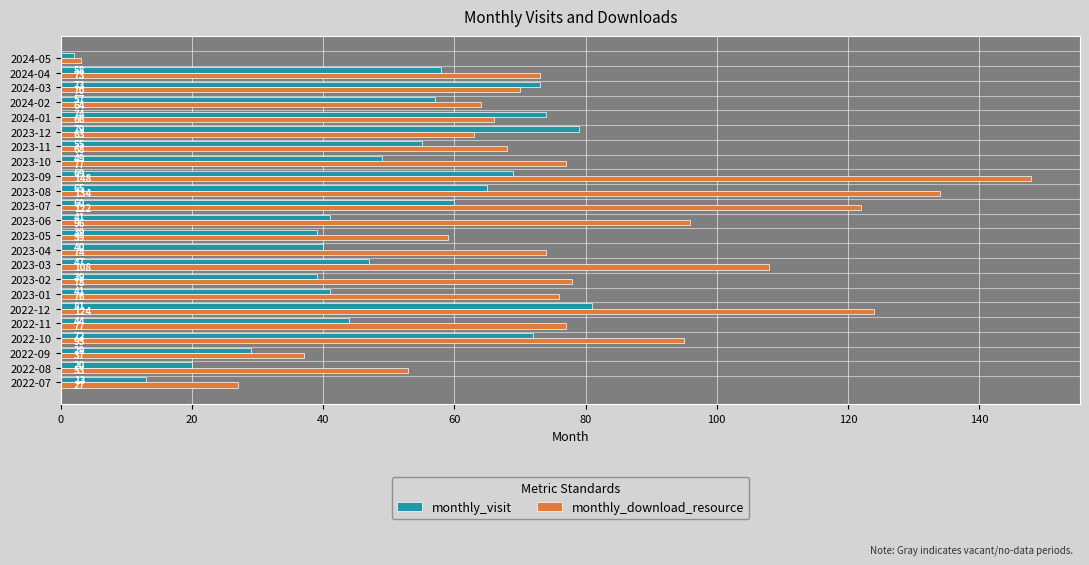

At which label does monthly_visit reach its peak?

2022-12